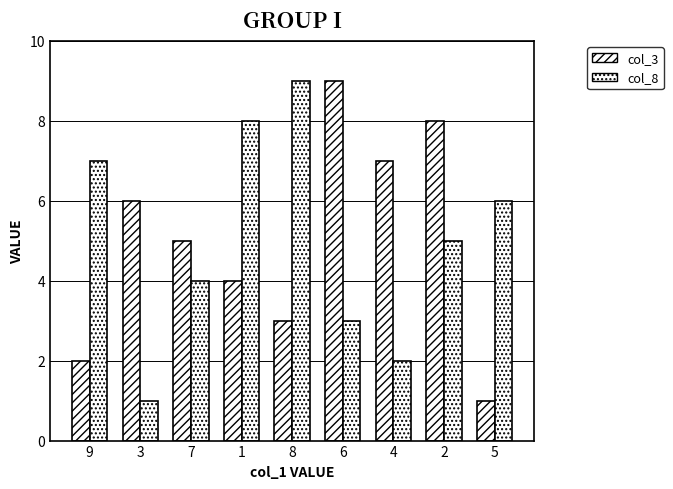

How many values in the col_8 series are below 5?

4